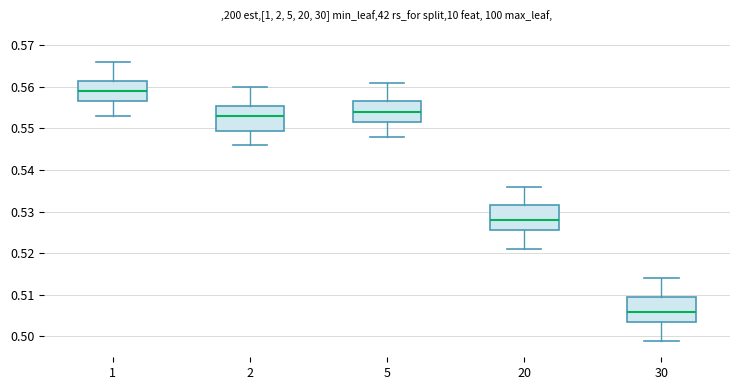

Which box's median line is the highest?

1